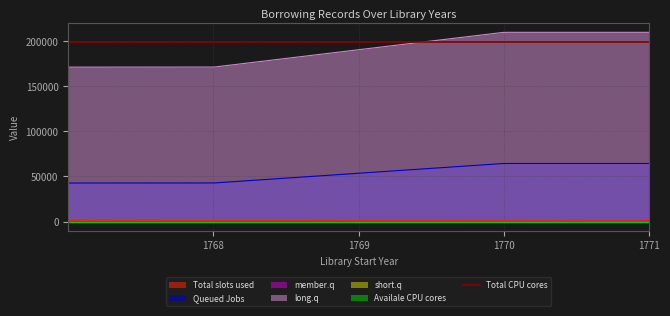

True or false: long.q and Total slots used intersect in this chart.

False